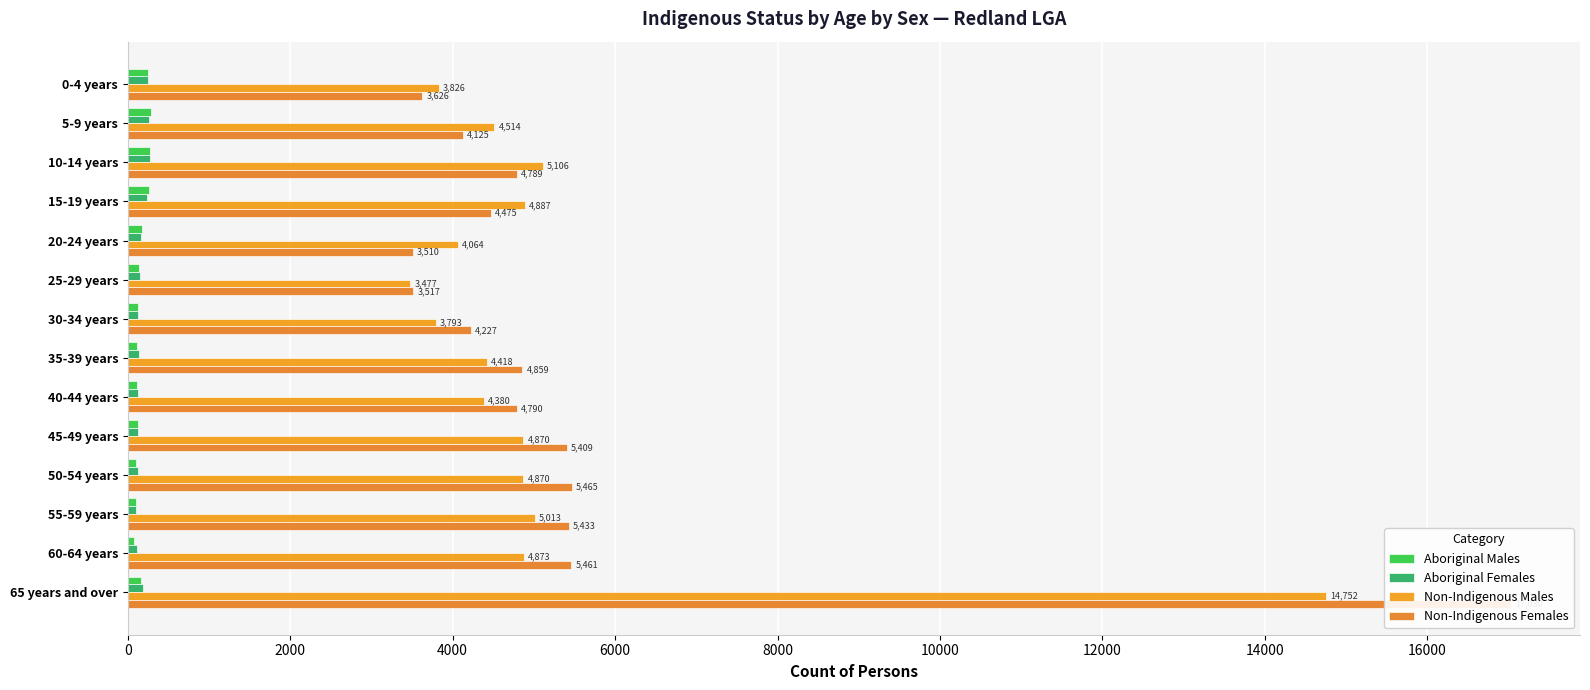

How many data points in Non-Indigenous Males are less than 4870?

7